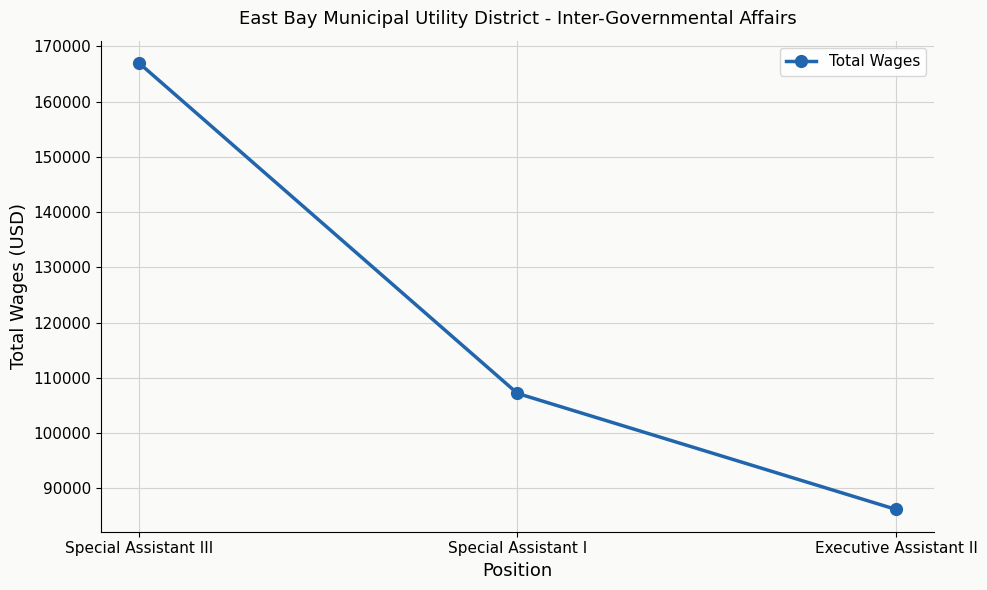

Which has a higher value, Executive Assistant II or Special Assistant I?

Special Assistant I